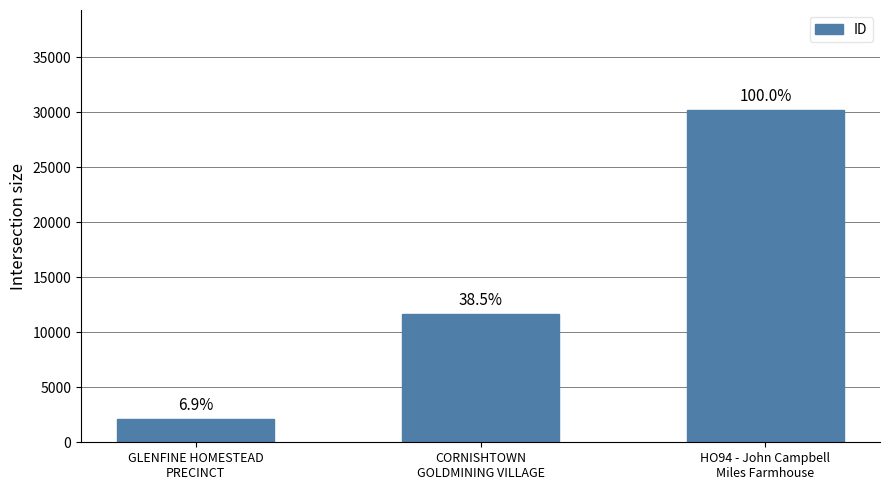

Are the bars horizontal?

No